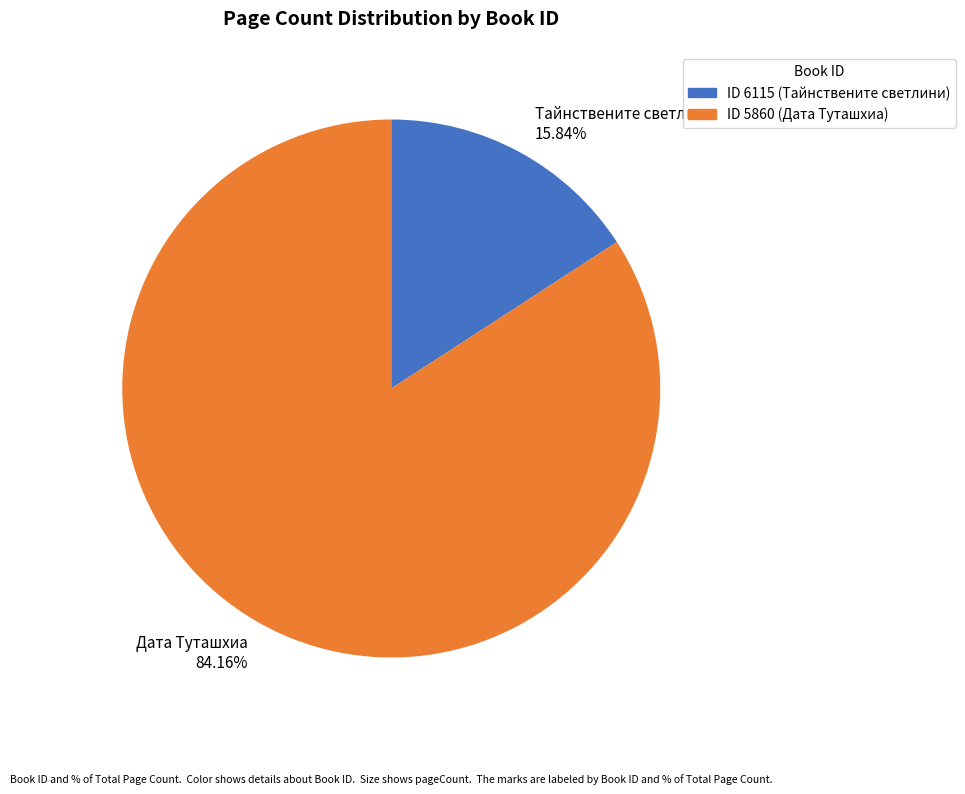

Is the sum of Тайнствените светлини 15.84% and Дата Туташхиа 84.16% greater than half?

Yes